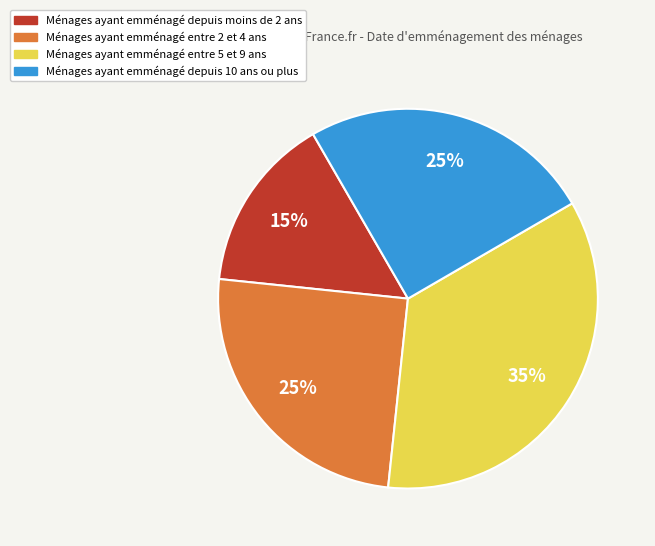

Does any single category account for the majority?

No